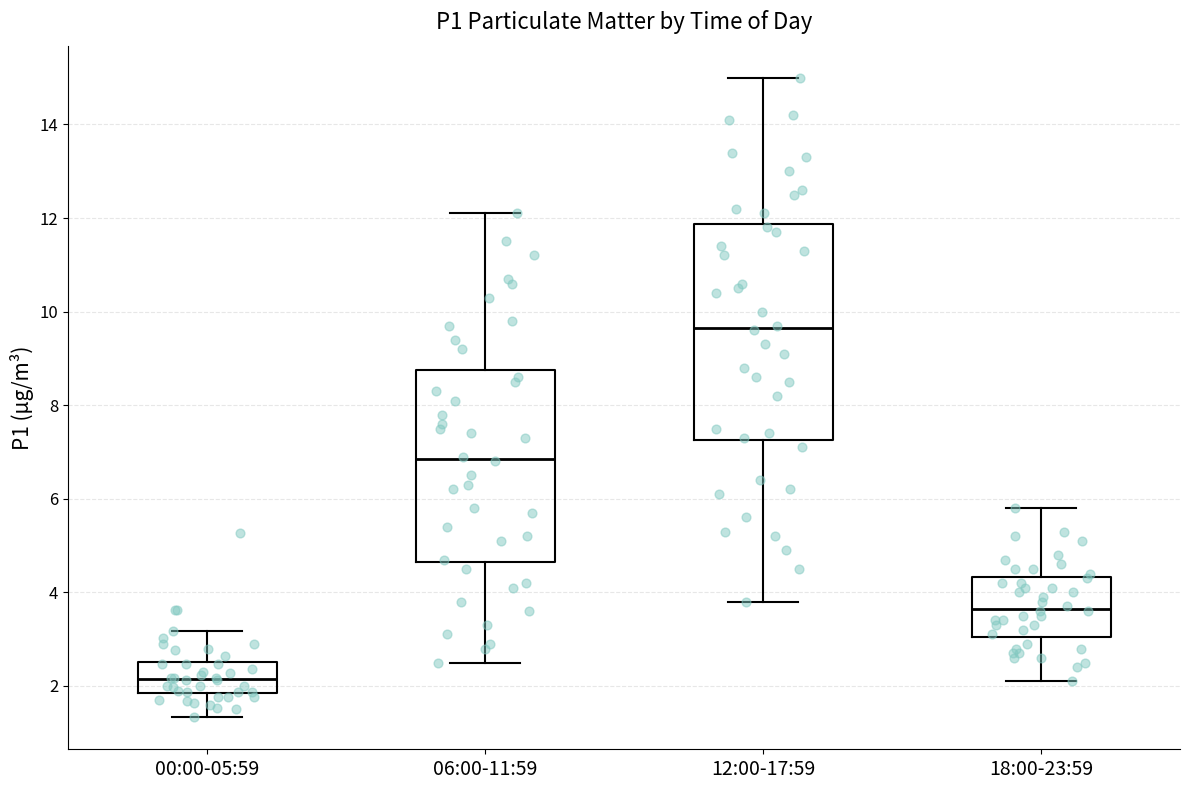

Which box is the tallest, from its lower edge to its upper edge?

12:00-17:59